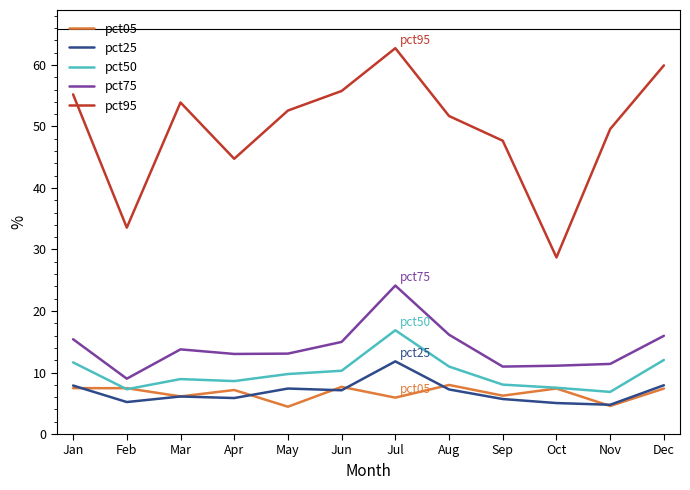

What is the difference between the second highest and second lowest values in the pct75 series?

5.2